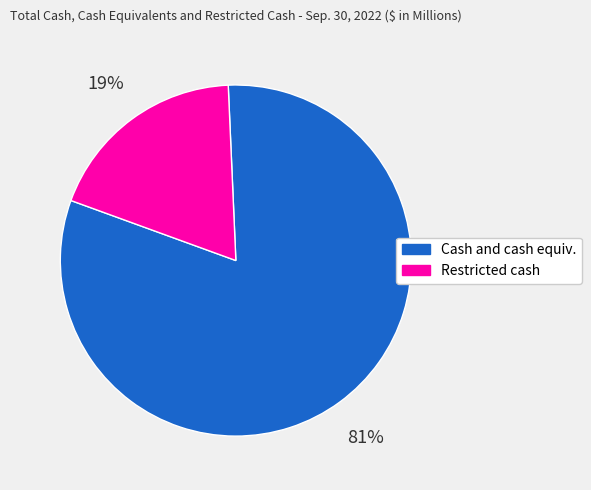

To the nearest percent, what portion does Cash and cash equiv. represent?

81%